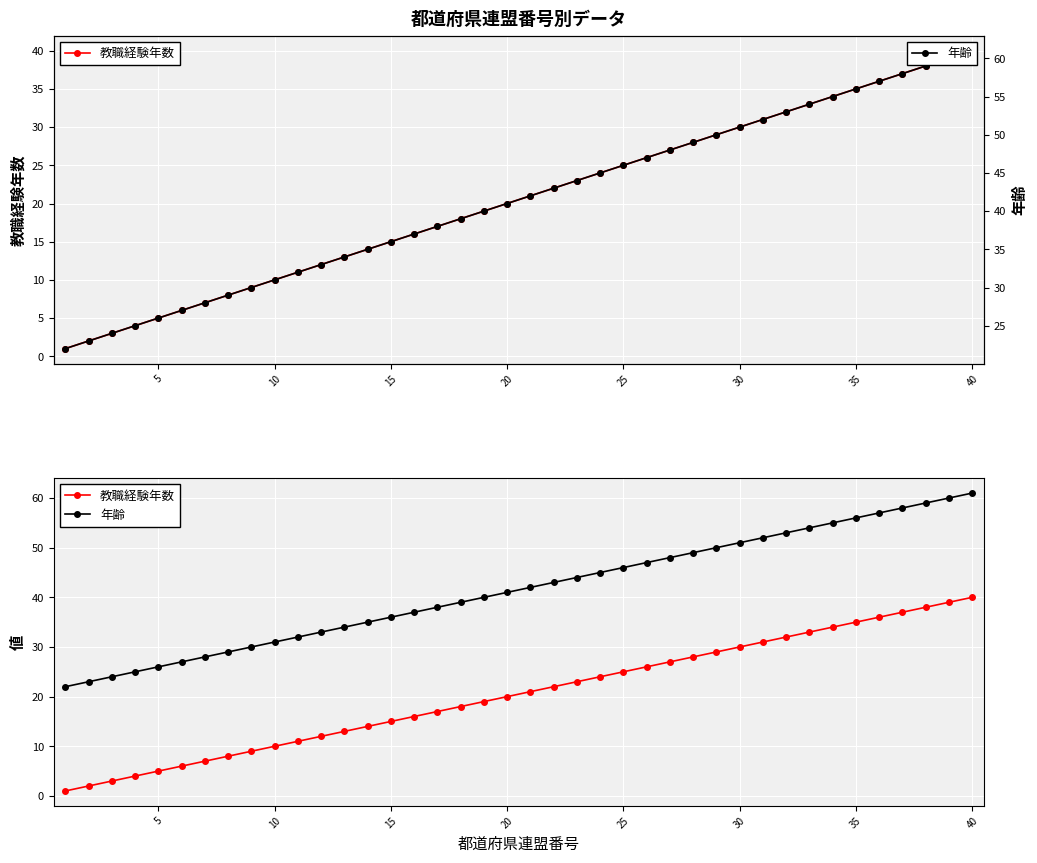

True or false: 年齢 and 教職経験年数 intersect in this chart.

False